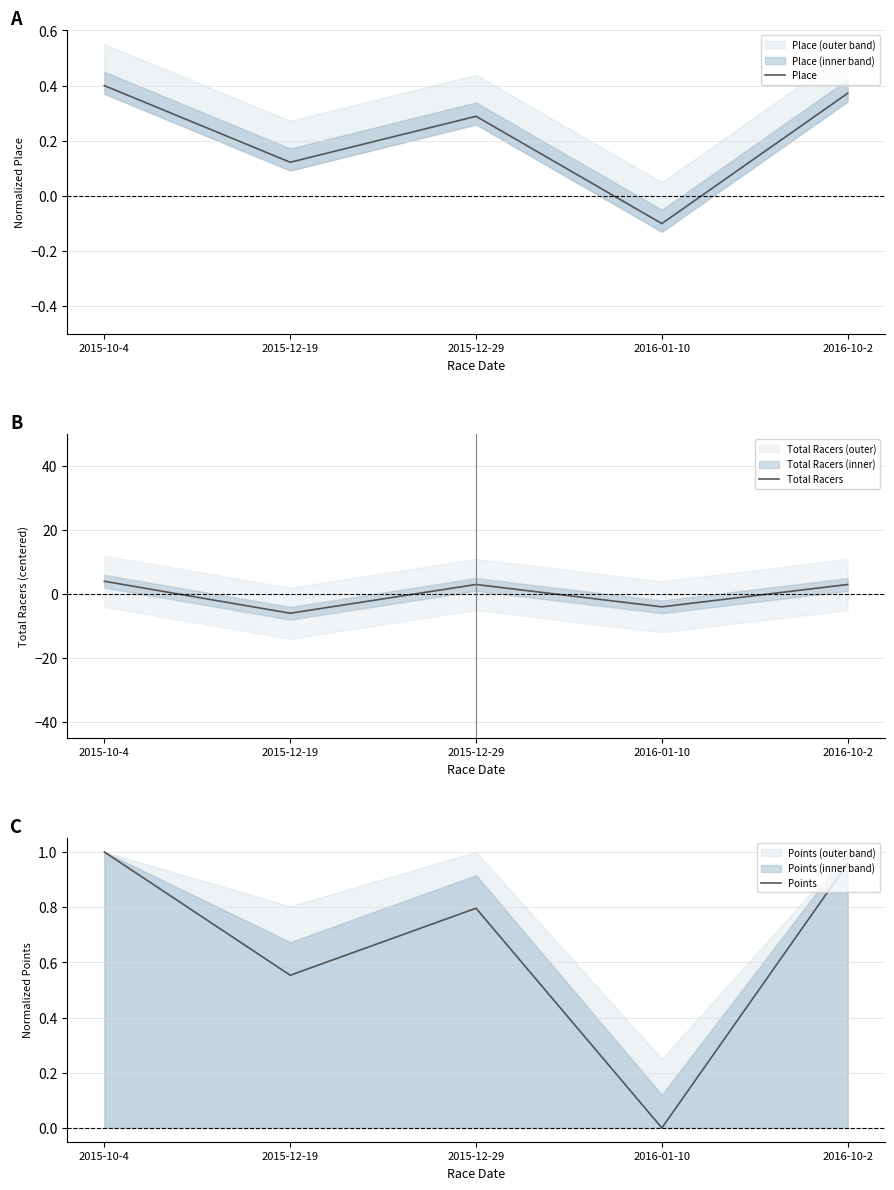

True or false: Place and Total Racers intersect in this chart.

True